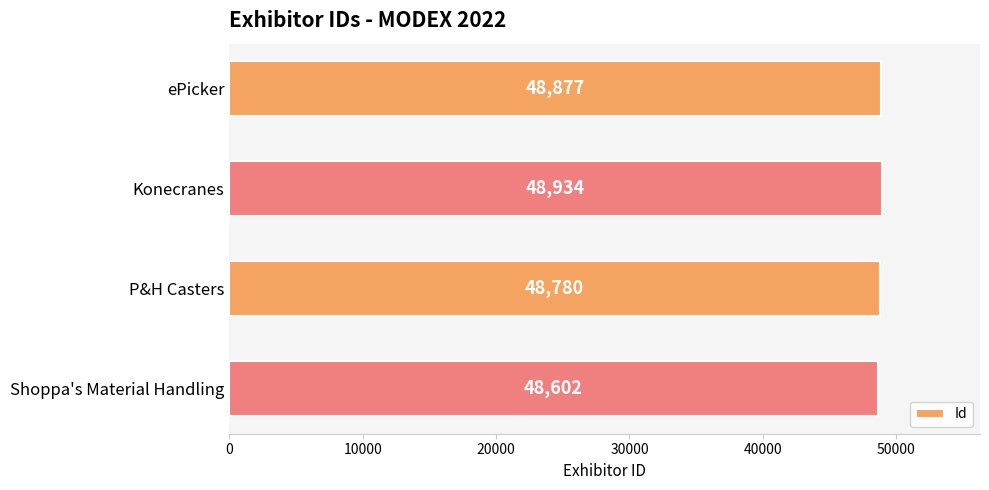

Are the bars grouped side by side (vs. stacked)?

No